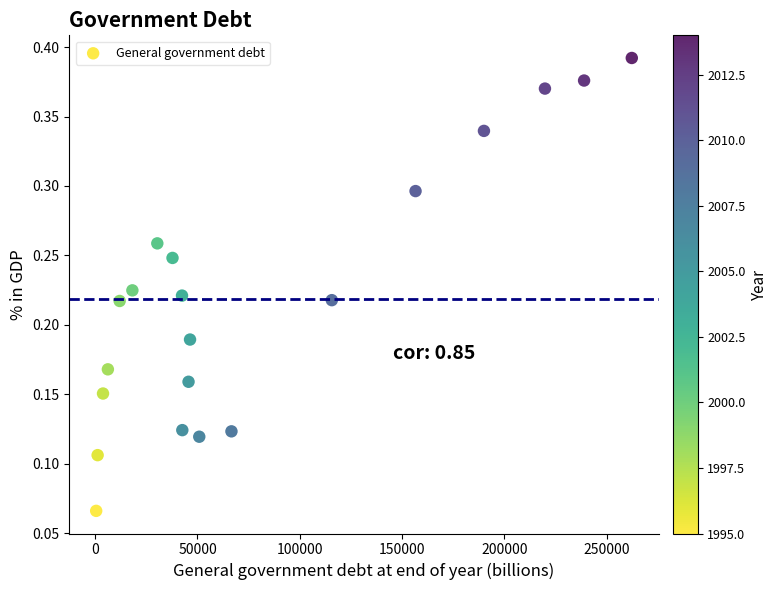

What is the range of X values (max minus min)?

261692.1